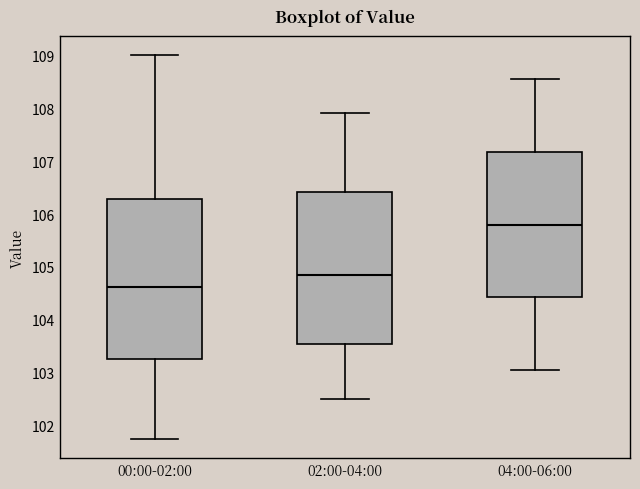

Comparing the boxes themselves (not the whiskers), which one is the tallest?

00:00-02:00